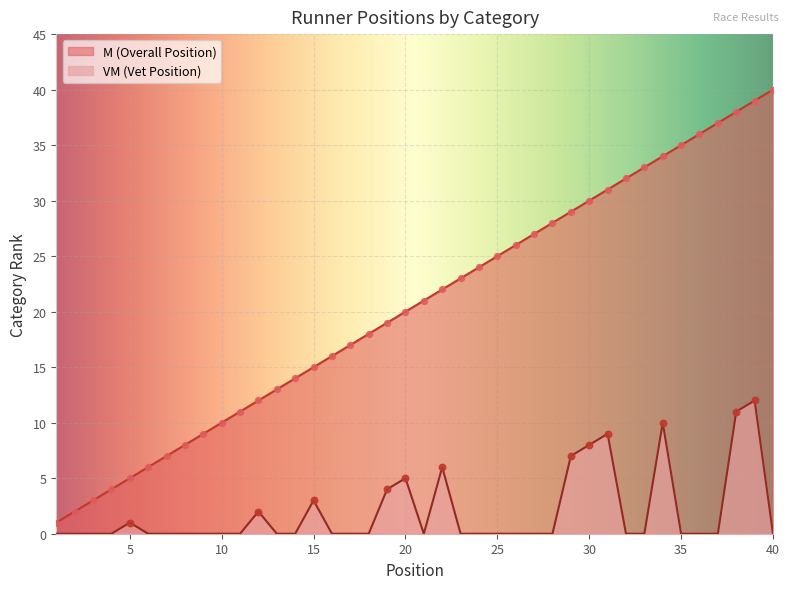

Which series has the largest Y range (max minus min)?

M (Overall Position)